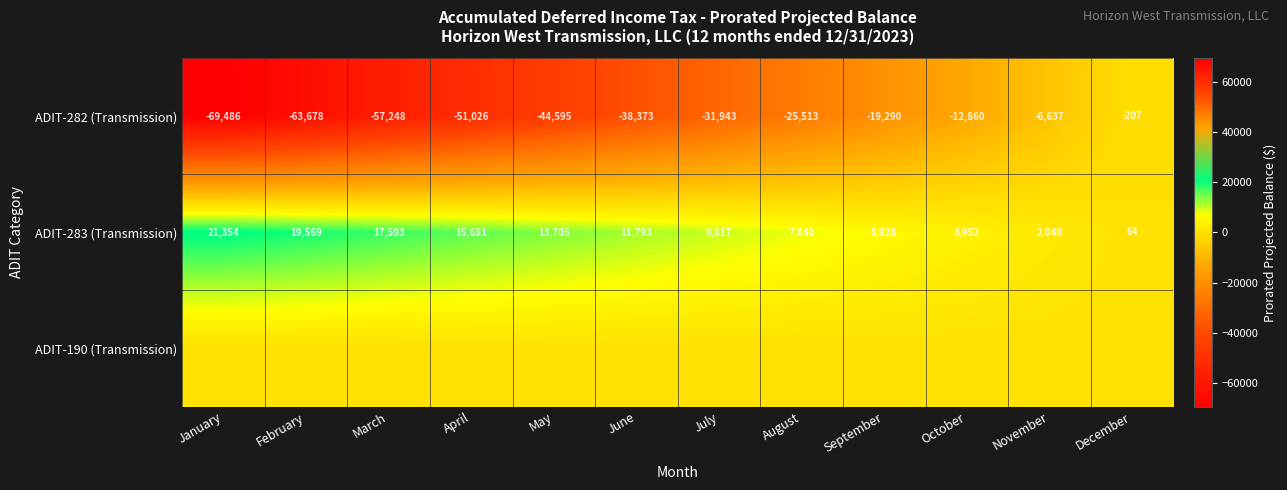

The ADIT-282 (Transmission) series shows -22937.9 at May. True or false?

False